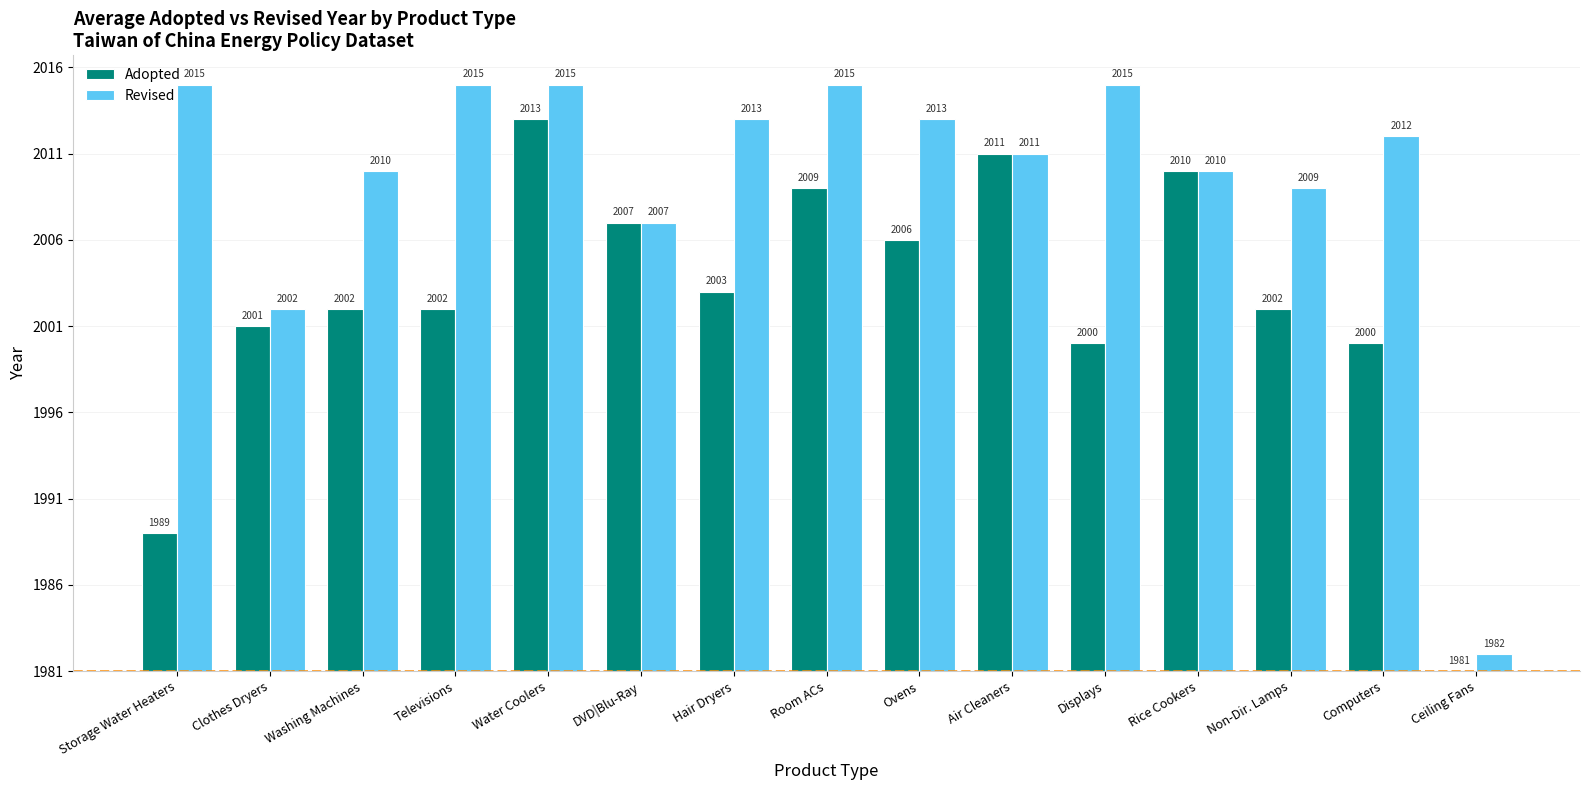

What value does the Adopted series have at Storage Water Heaters, to the nearest 5?

10